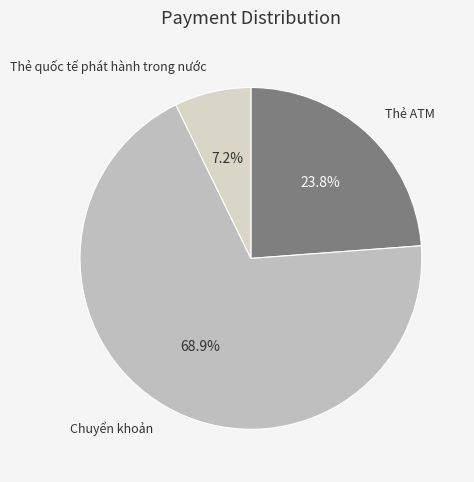

How many segments does this pie chart have?

3